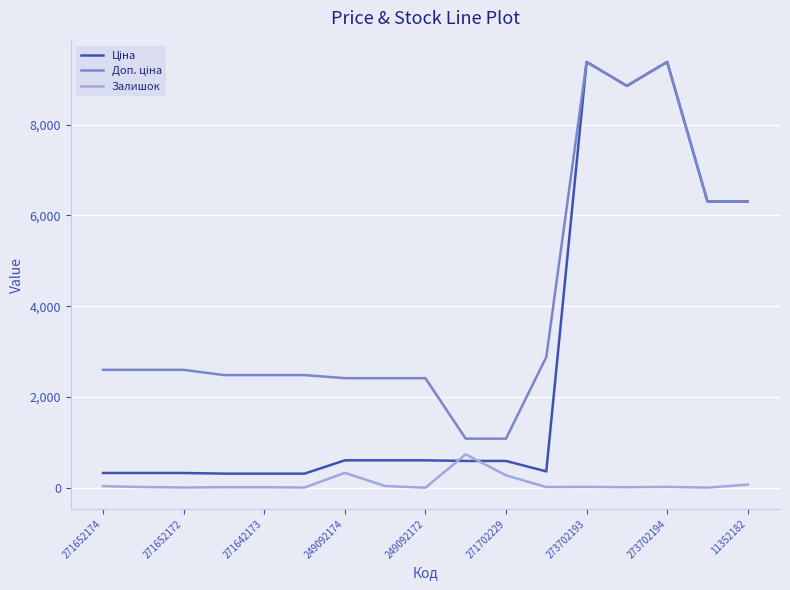

What is the highest value of the Залишок series?

736.0